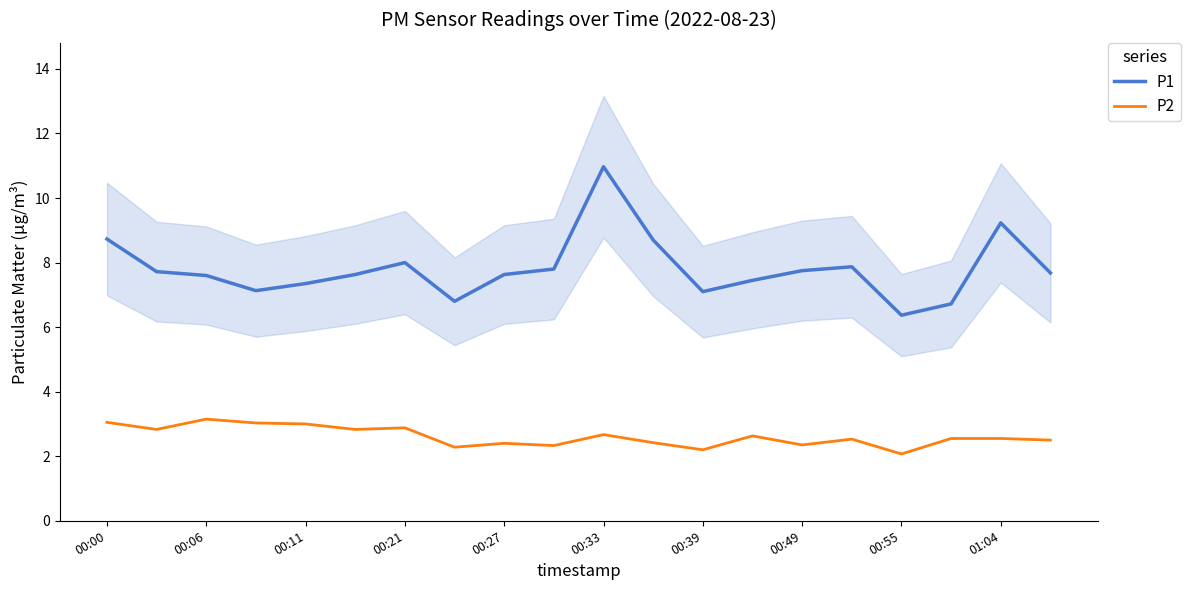

The value of P1 at 00:49 is 4.3. True or false?

False